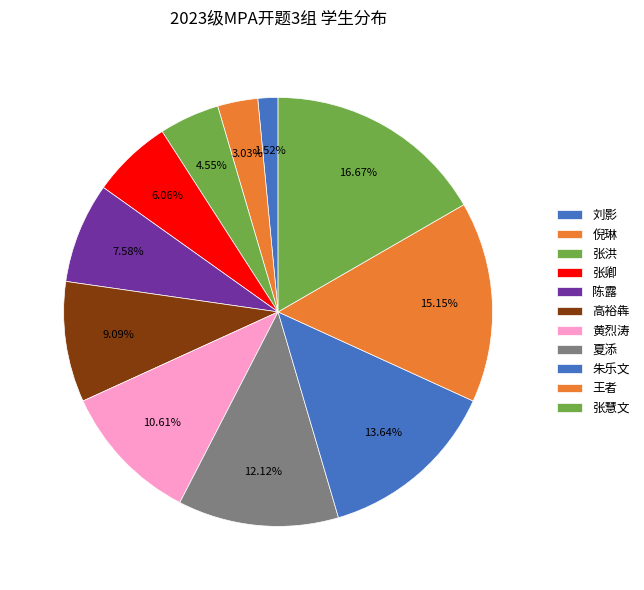

What percentage is the 朱乐文 slice, to the nearest percent?

14%